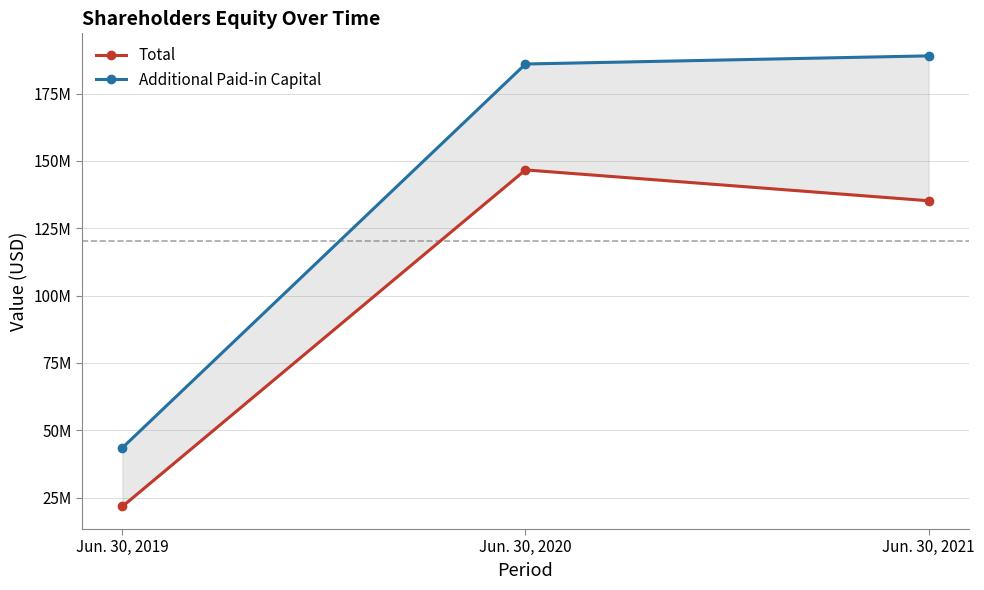

What is the greatest value displayed?

188982484